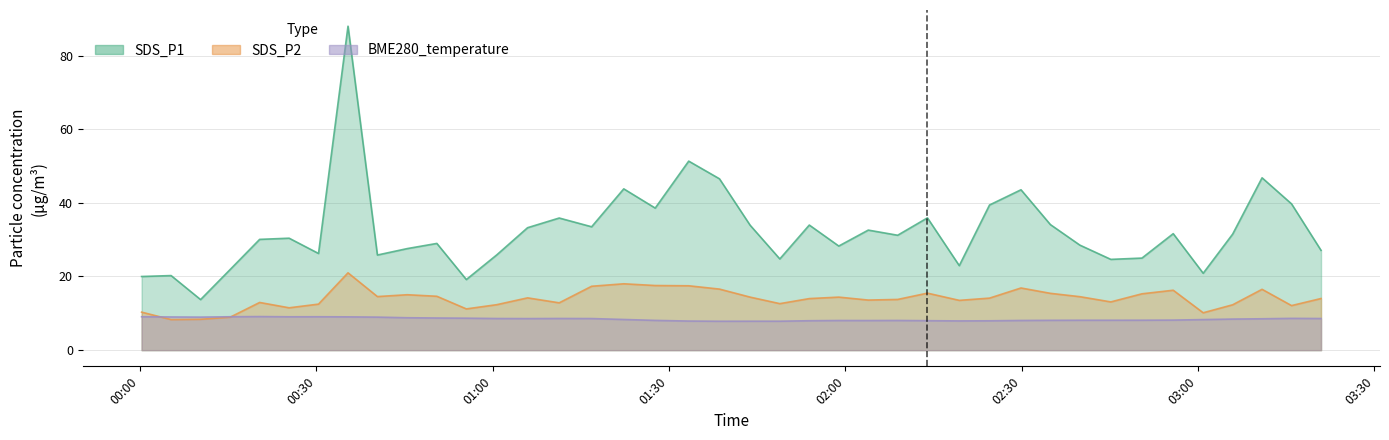

True or false: BME280_temperature has a value of 13.9 at 2022/10/23 01:27:38.

False